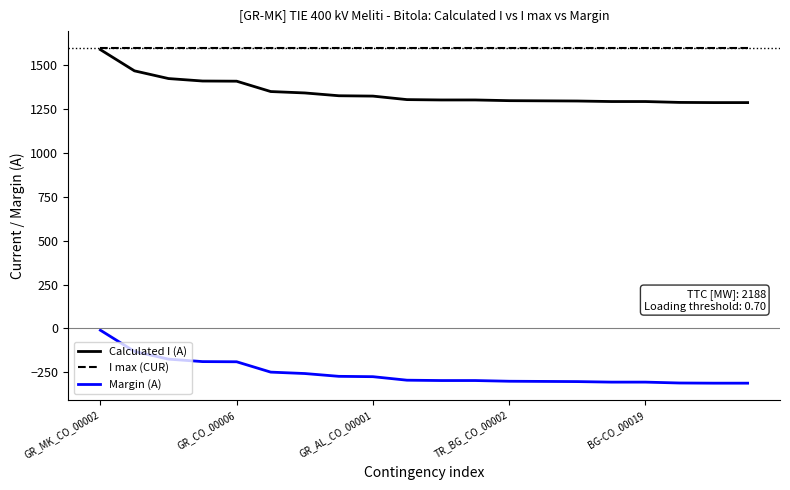

True or false: Margin (A) and Calculated I (A) intersect in this chart.

False